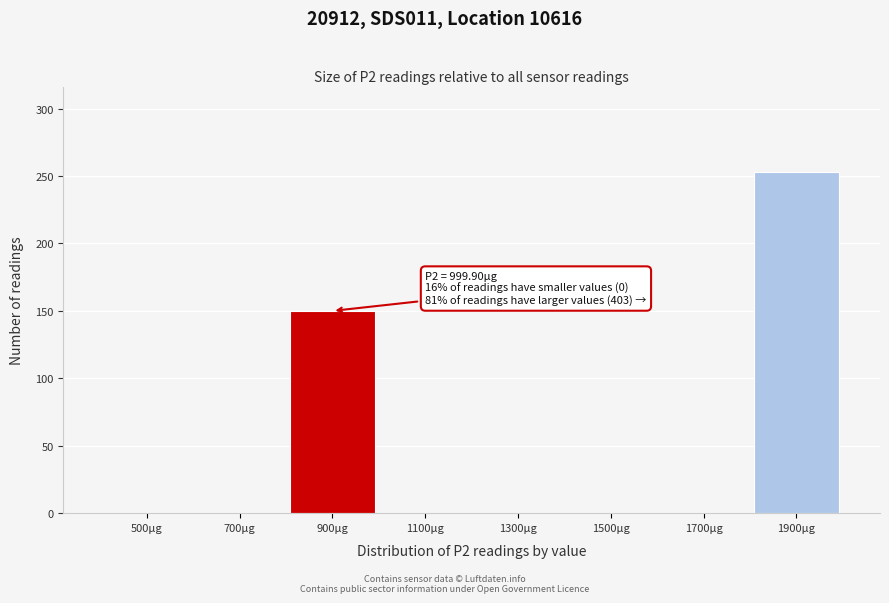

Reading left to right, list all the values displayed in this chart.

500µg=0	700µg=0	900µg=150	1100µg=0	1300µg=0	1500µg=0	1700µg=0	1900µg=253